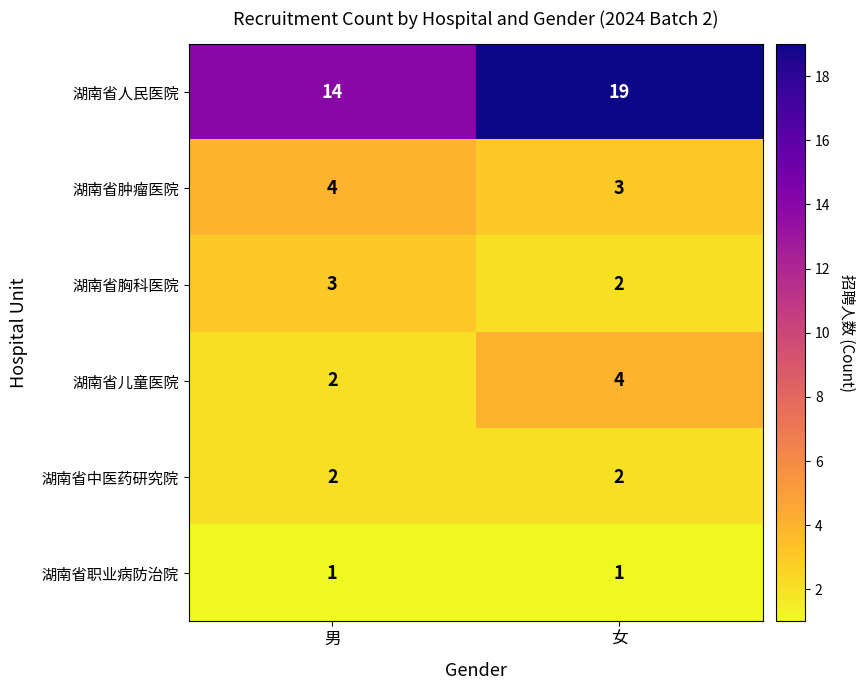

At which category does the chart reach its peak across all series?

女